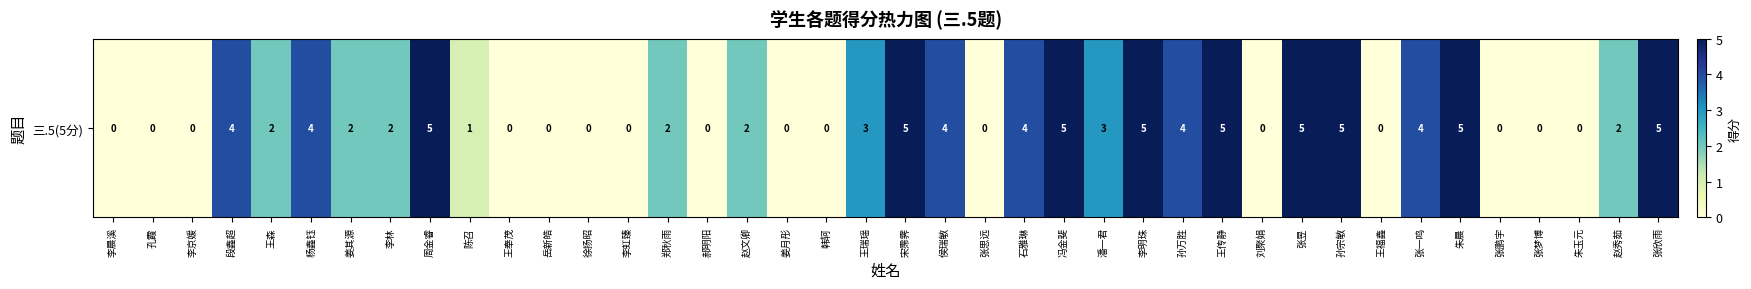

Where does the data first go above 2?

段鑫超